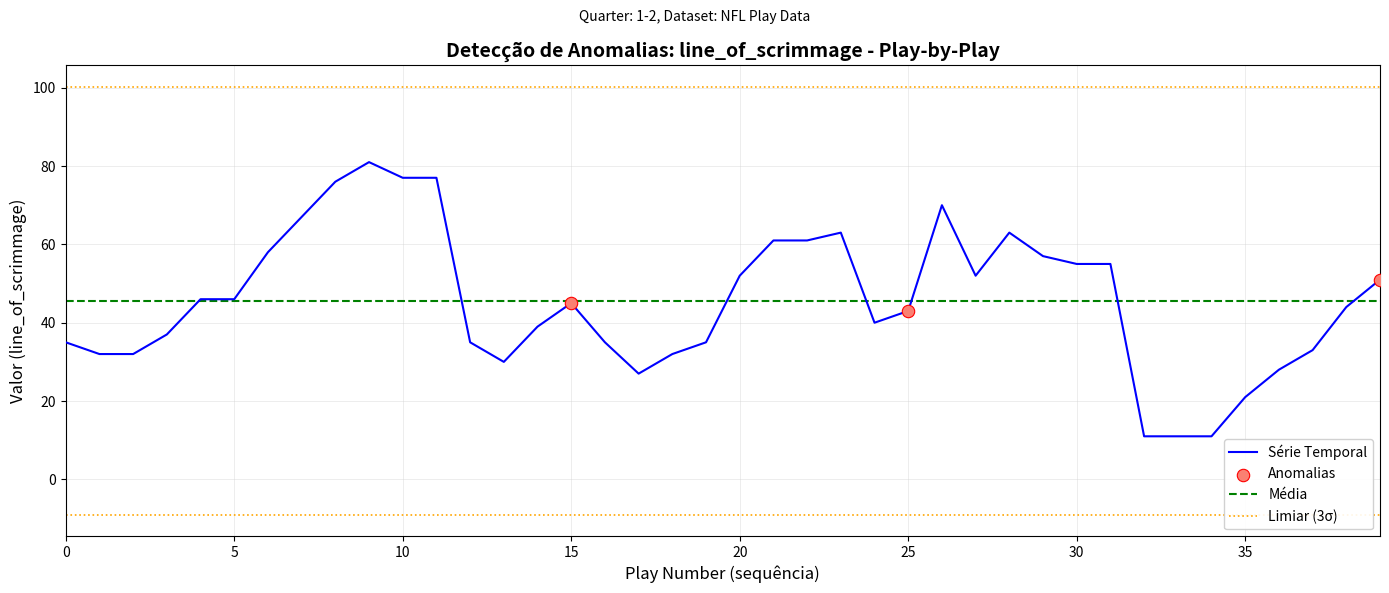

What is the maximum value for Série Temporal?

81